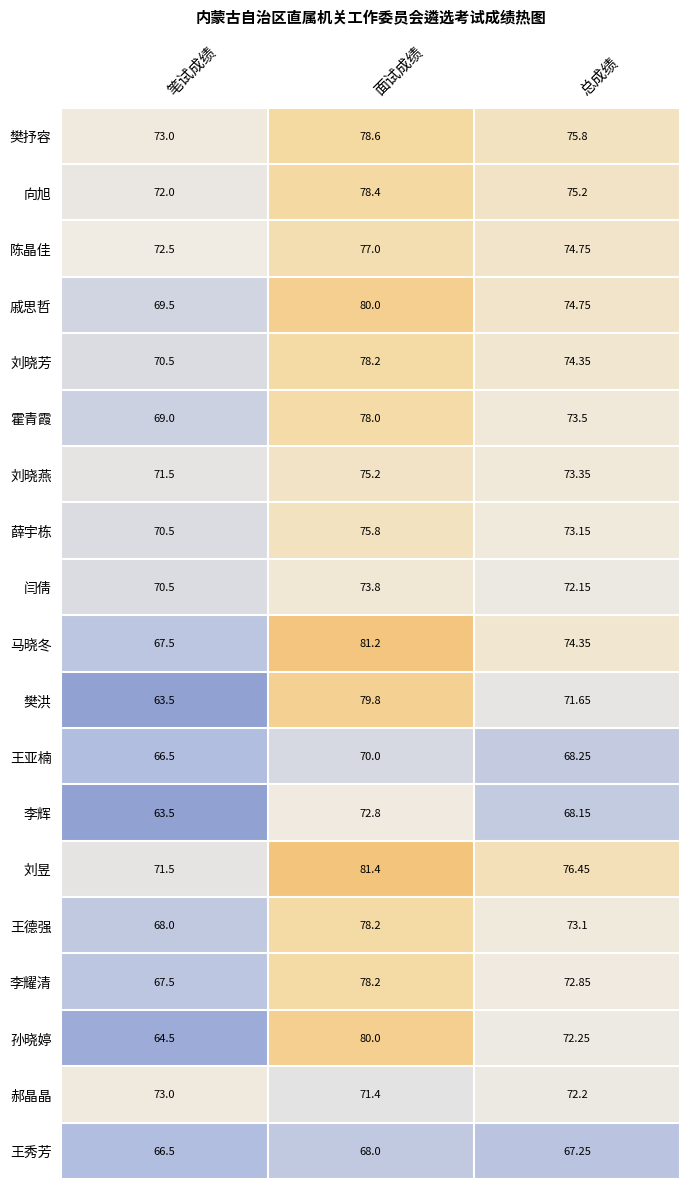

At which label is 闫倩 closest to 72?

总成绩